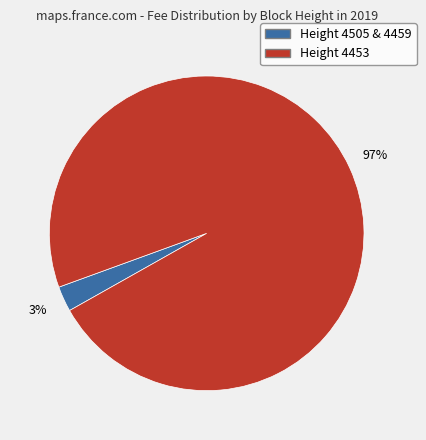

To the nearest percent, what is the average slice percentage?

50%